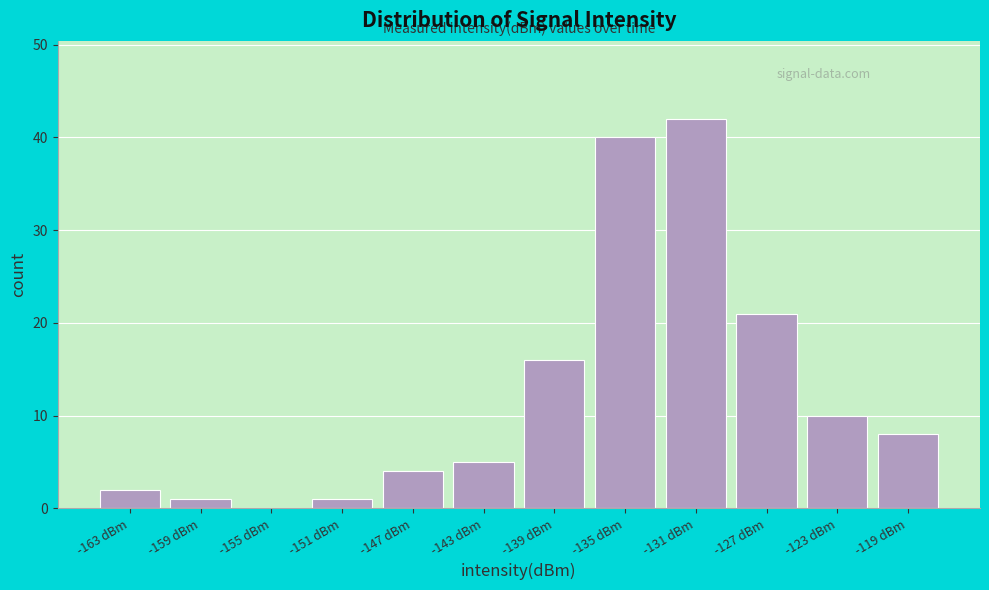

Reading right to left, extract all data points from this chart.

-119 dBm=8	-123 dBm=10	-127 dBm=21	-131 dBm=42	-135 dBm=40	-139 dBm=16	-143 dBm=5	-147 dBm=4	-151 dBm=1	-155 dBm=0	-159 dBm=1	-163 dBm=2